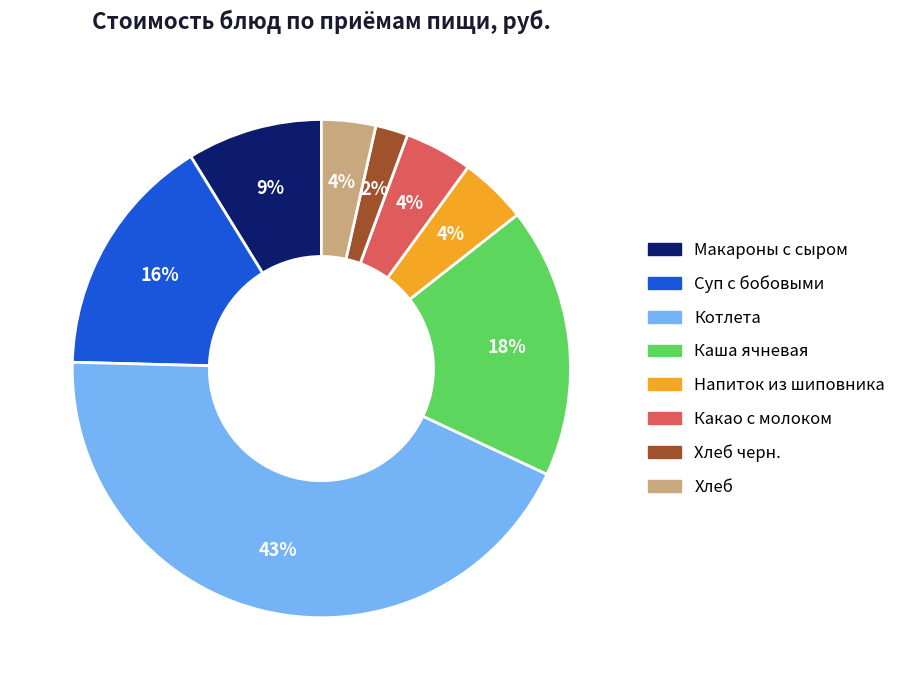

Does any single category account for the majority?

No